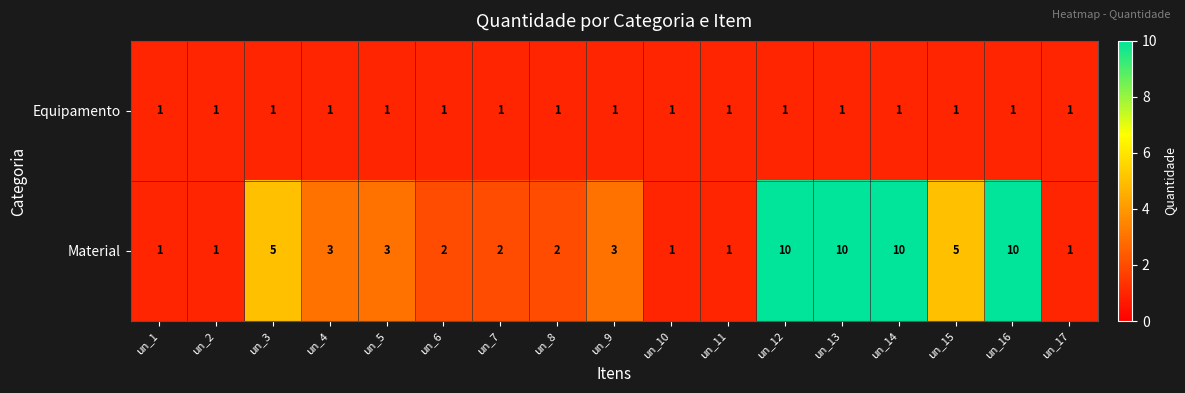

Which series has the widest spread of values?

Material